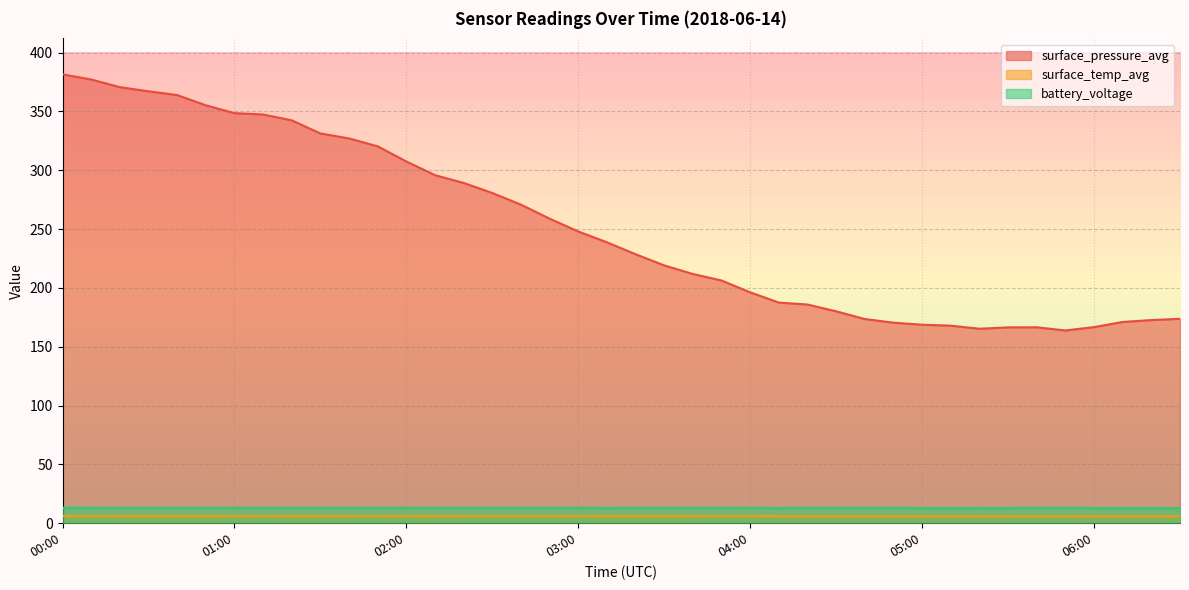

Between 04:30 and 01:30, which is larger?

01:30